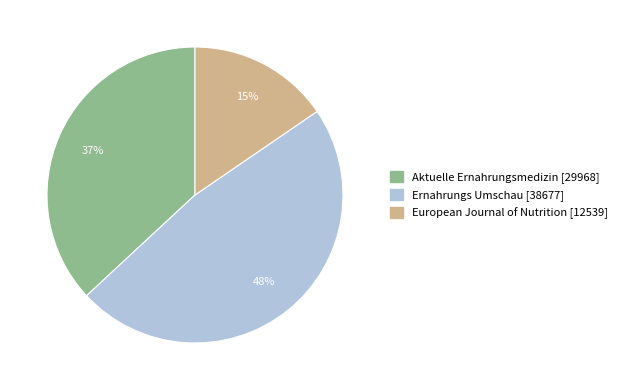

Does European Journal of Nutrition account for over 50% of the chart?

No